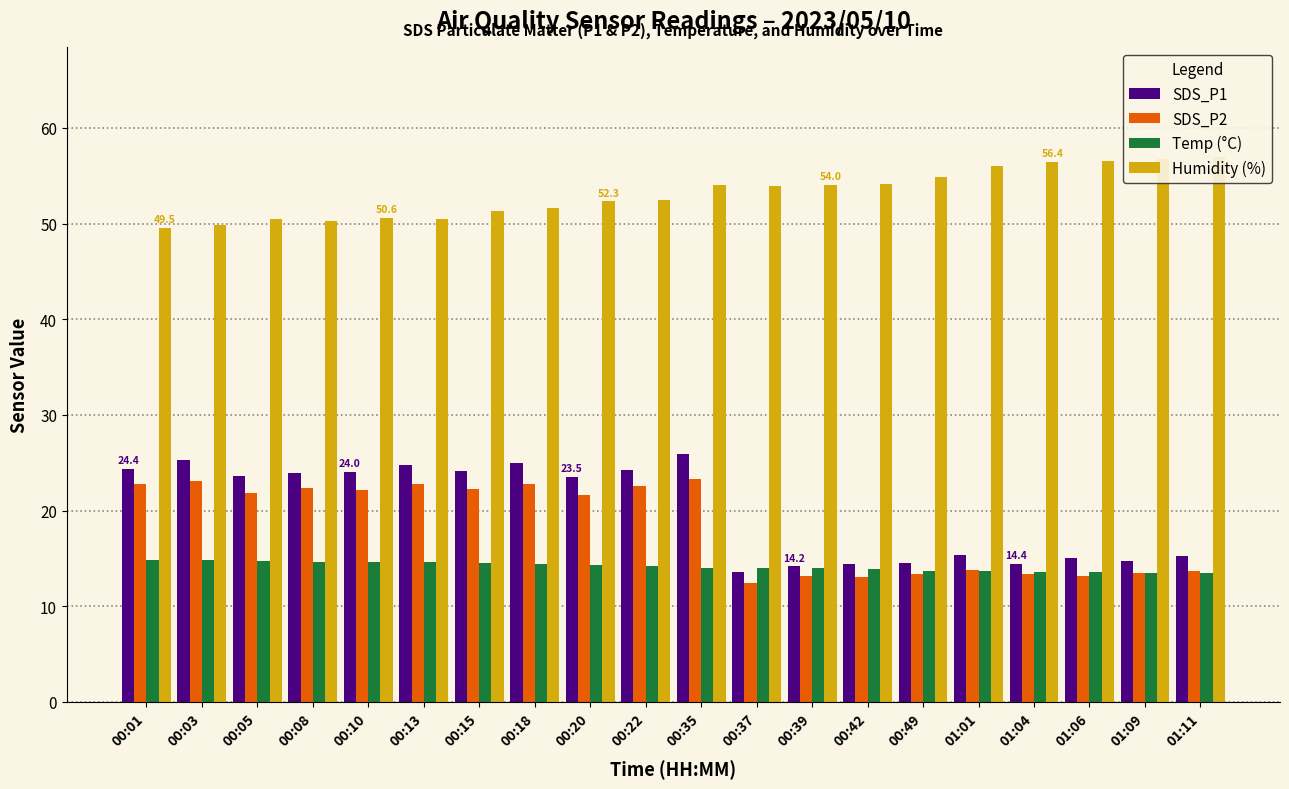

What is the label of the 18th bar from the right?

00:05